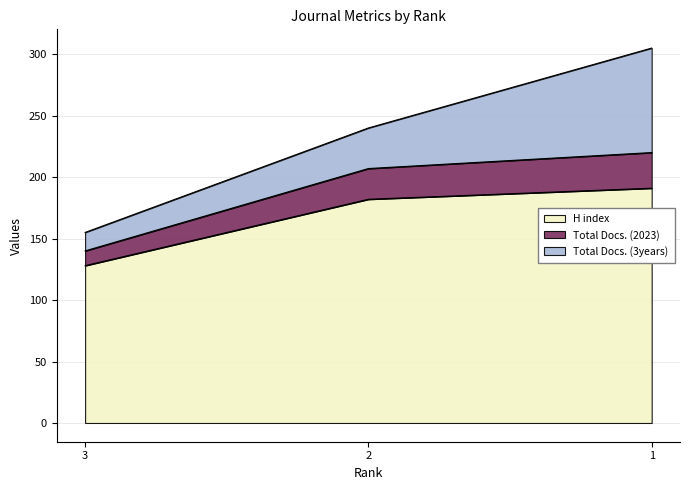

How many lines are shown in the chart?

3